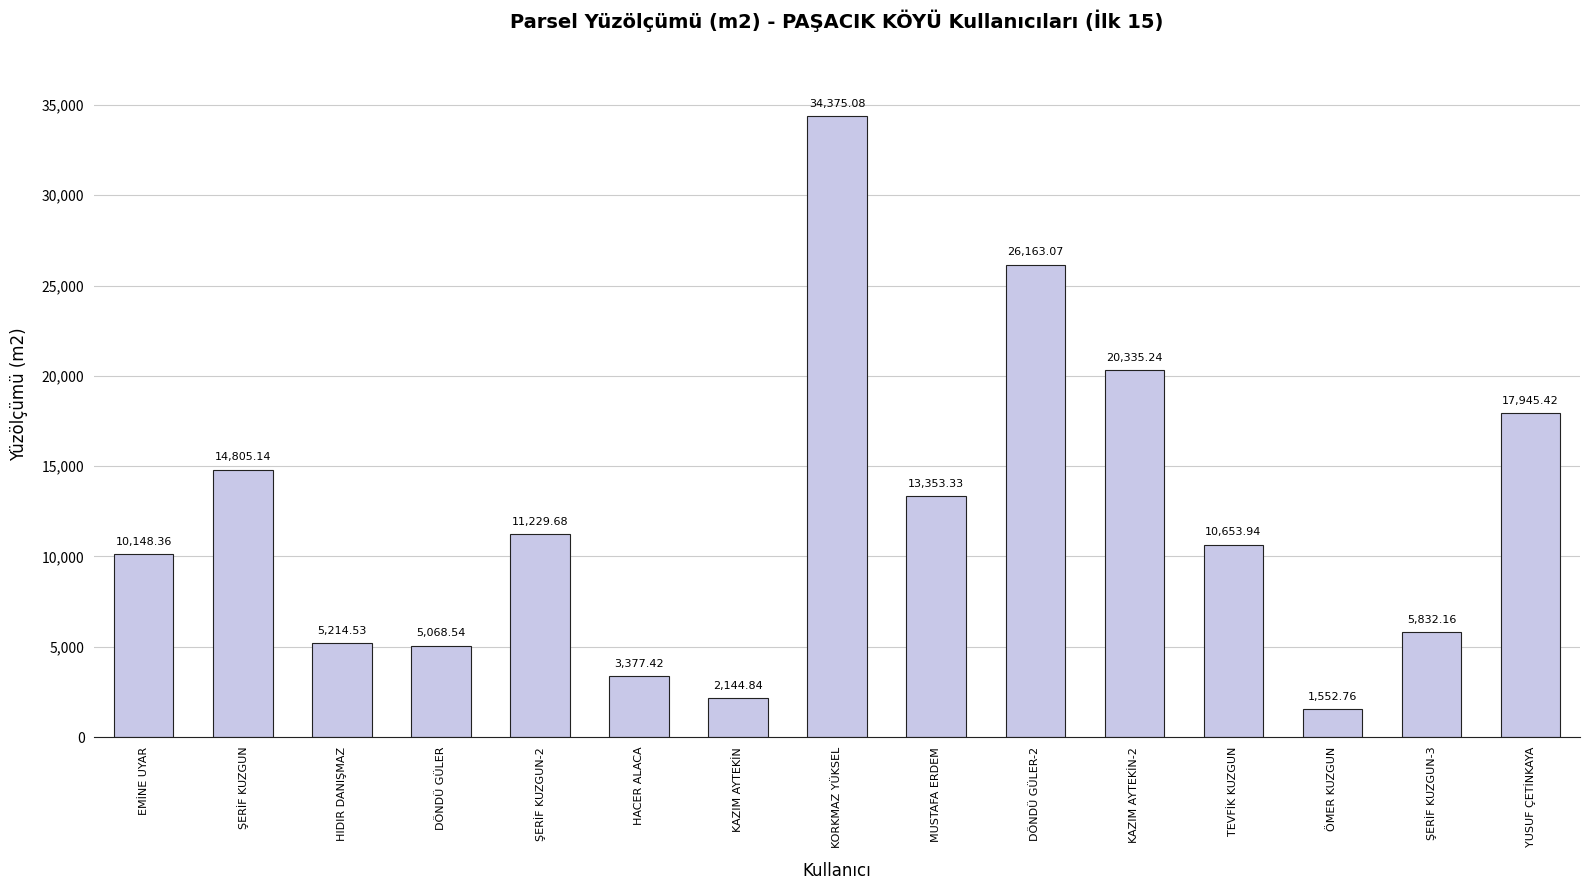

What is the difference between the maximum and minimum values?

32822.3